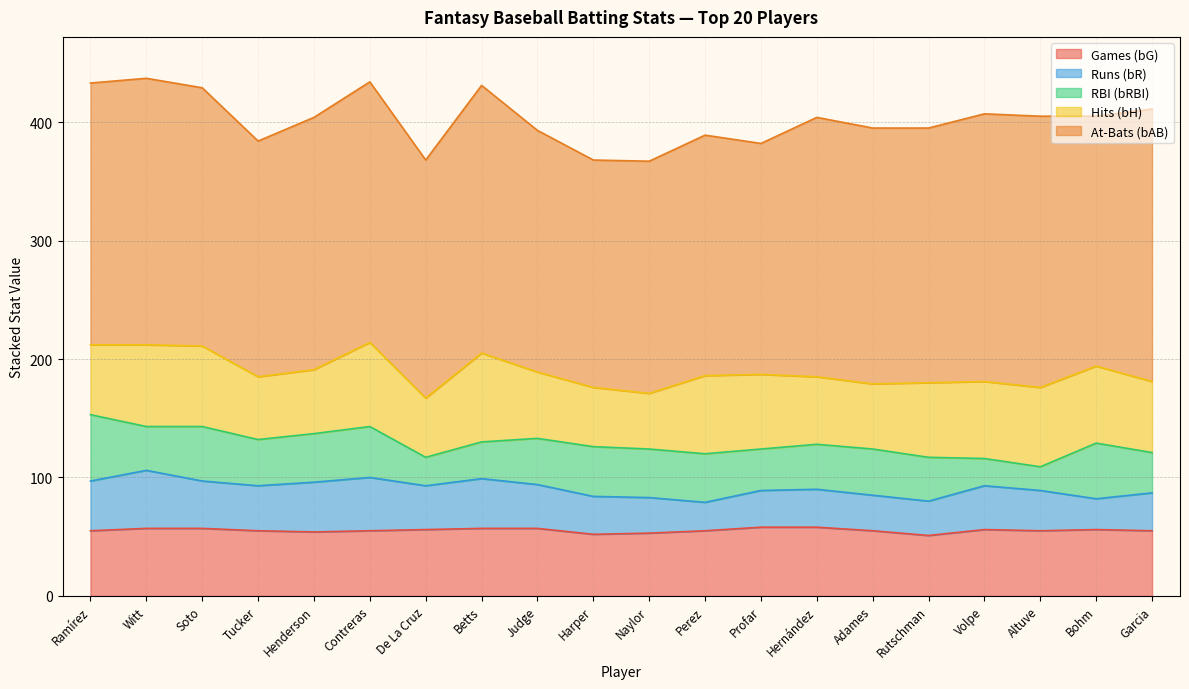

At which category does the chart reach its minimum across all series?

Altuve